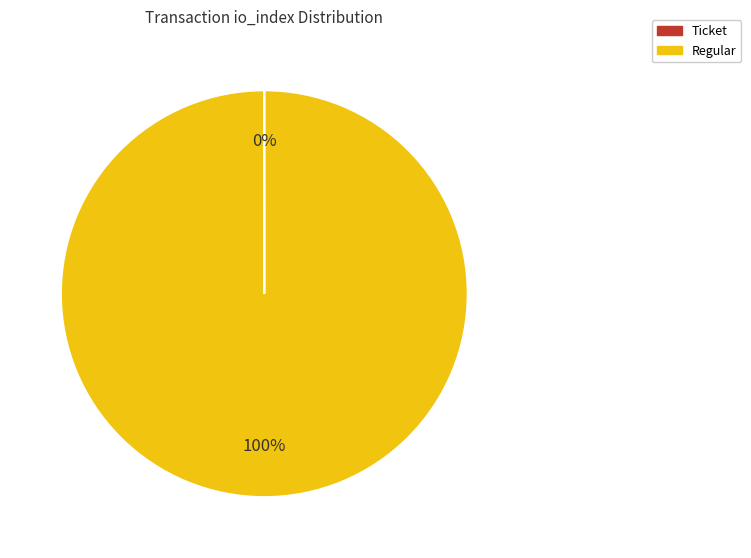

To the nearest percent, what is the difference between the largest and smallest slice percentages?

100%